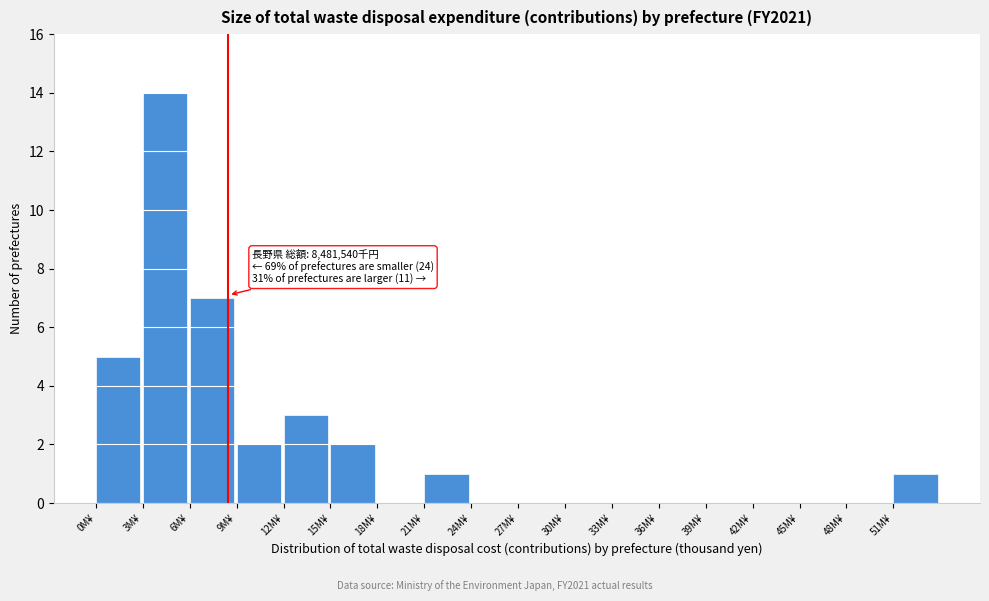

Reading left to right, extract all data points from this chart.

0M¥=5	3M¥=14	6M¥=7	9M¥=2	12M¥=3	15M¥=2	18M¥=0	21M¥=1	24M¥=0	27M¥=0	30M¥=0	33M¥=0	36M¥=0	39M¥=0	42M¥=0	45M¥=0	48M¥=0	51M¥=1